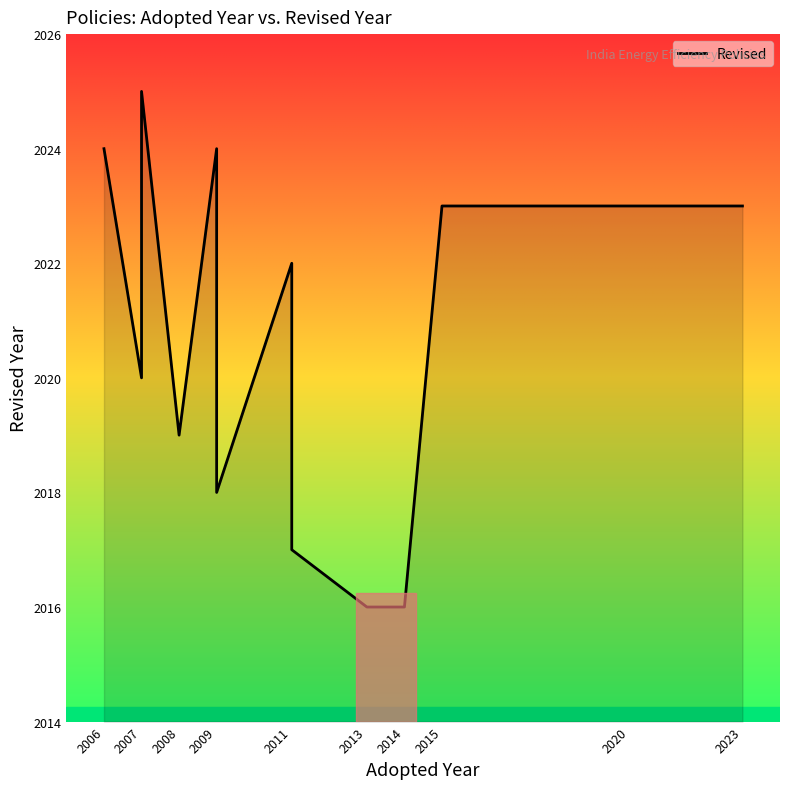

Is it true that the value at 2009 is 2023?

True